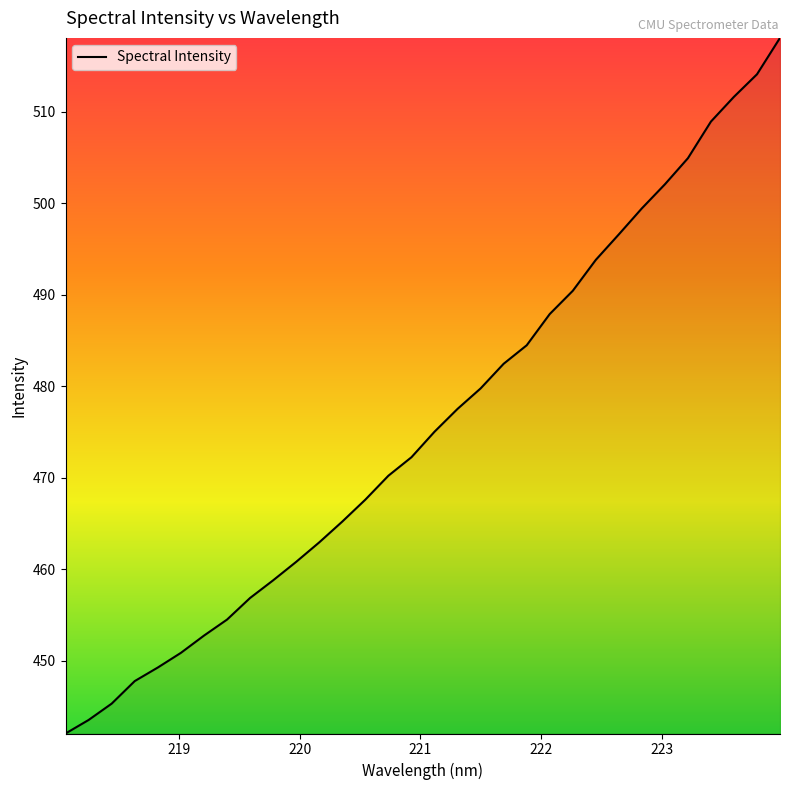

Reading right to left, extract all data points from this chart.

518.1	514.1	511.6	508.9	504.9	502.1	499.5	496.6	493.8	490.4	487.9	484.5	482.5	479.8	477.5	475.0	472.3	470.2	467.6	465.2	463.0	460.8	458.8	456.9	454.5	452.8	450.9	449.3	447.8	445.3	443.5	442.1